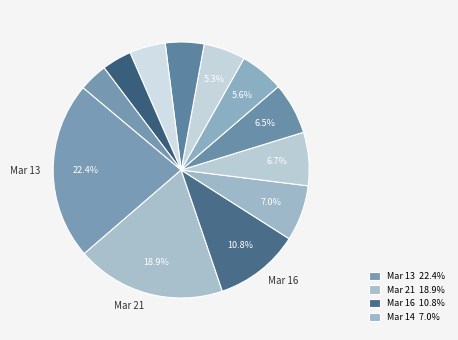

Count the number of slices in the pie.

12